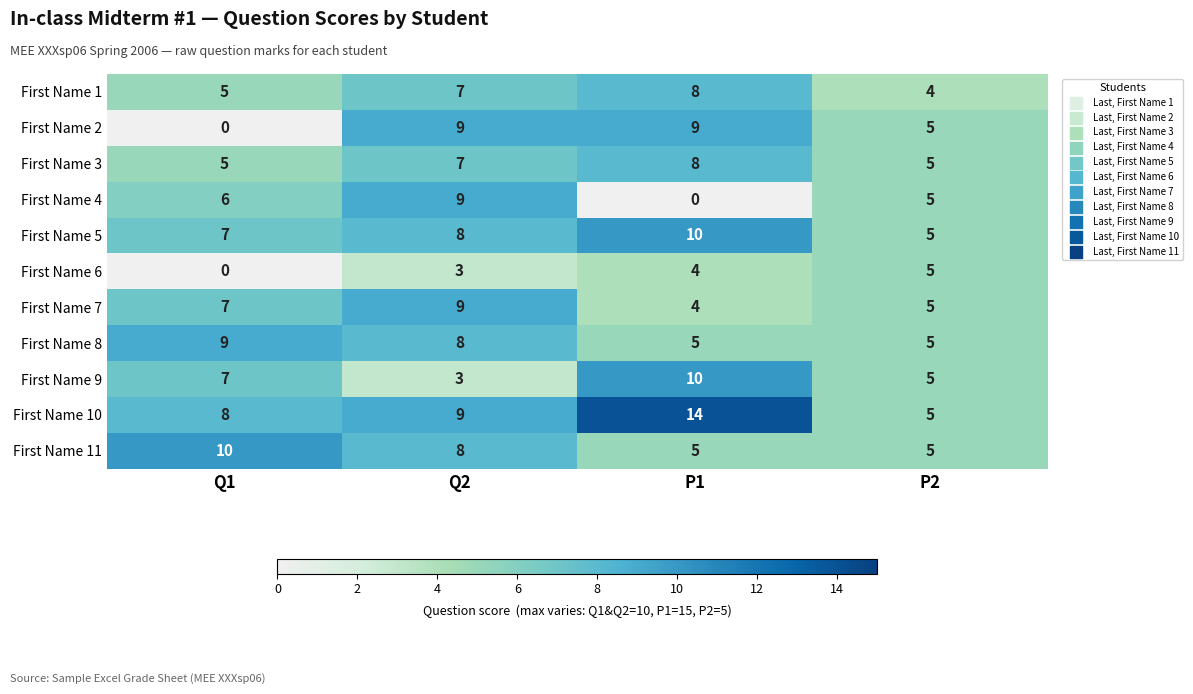

Between Q1 and P1, which series saw the biggest shift?

First Name 2